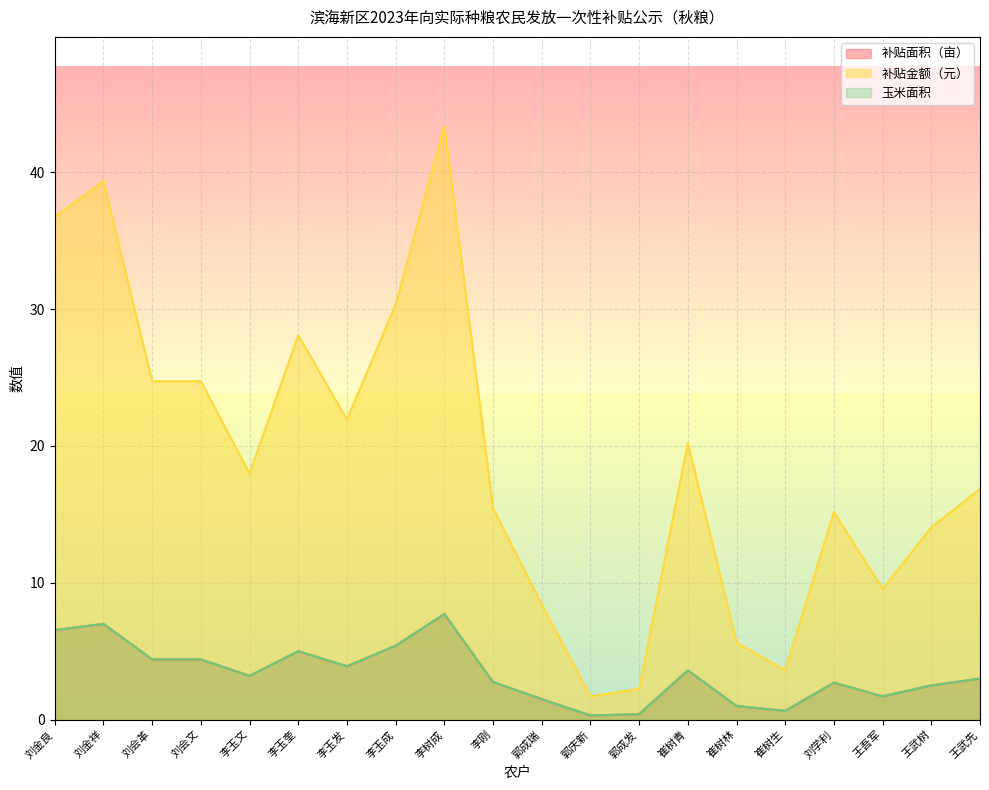

The 补贴面积（亩） series shows 8.4 at 李玉奎. True or false?

False